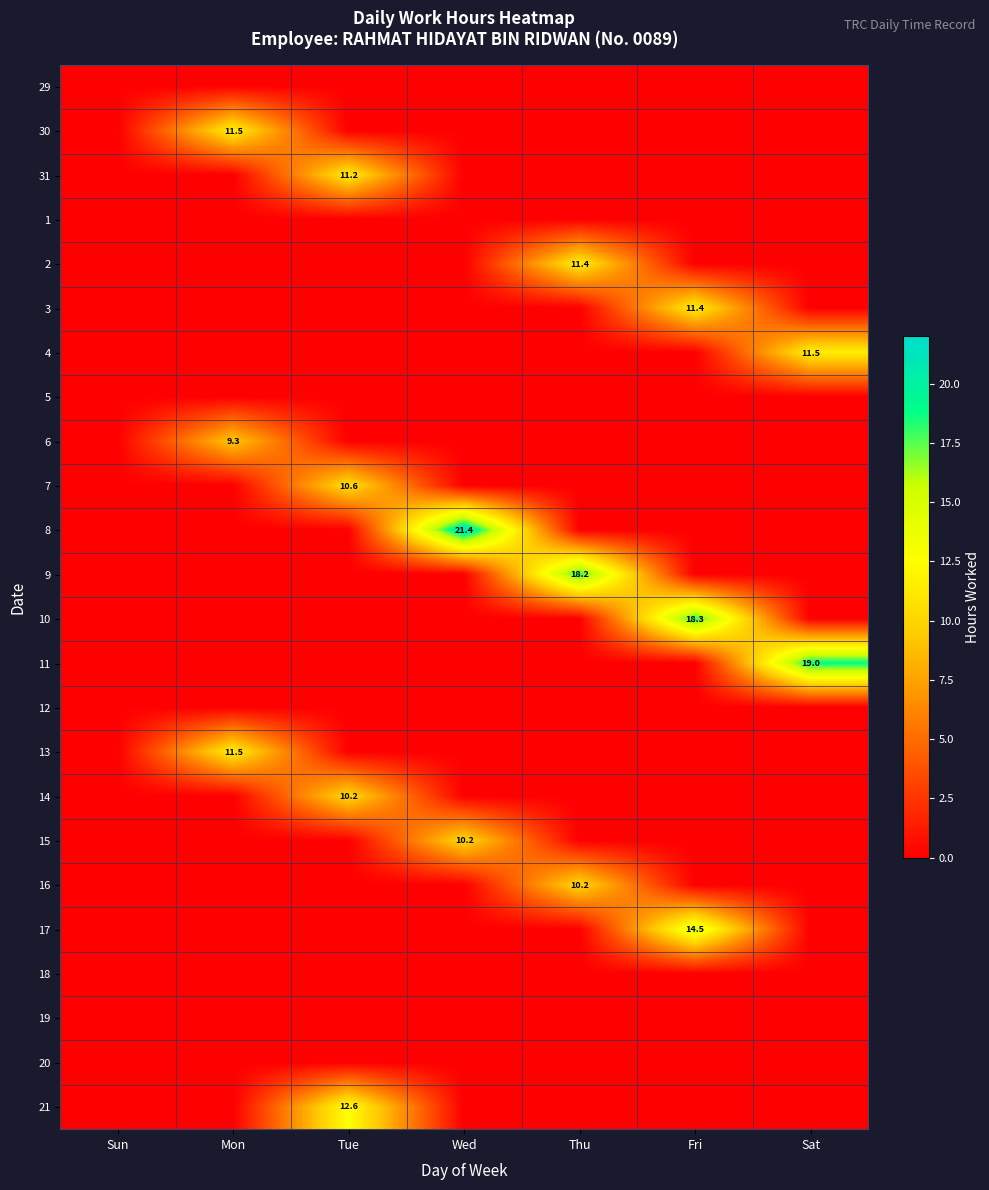

How many categories are shown in the chart?

7